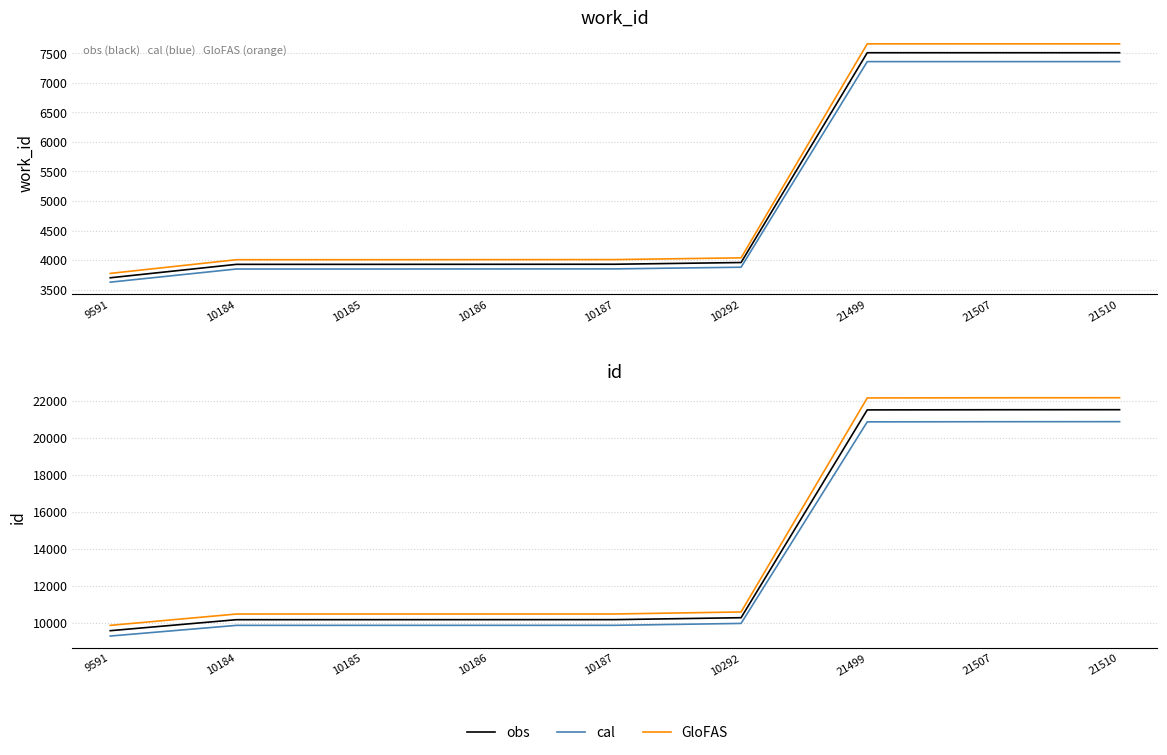

Which series has the largest total across all categories?

GloFAS